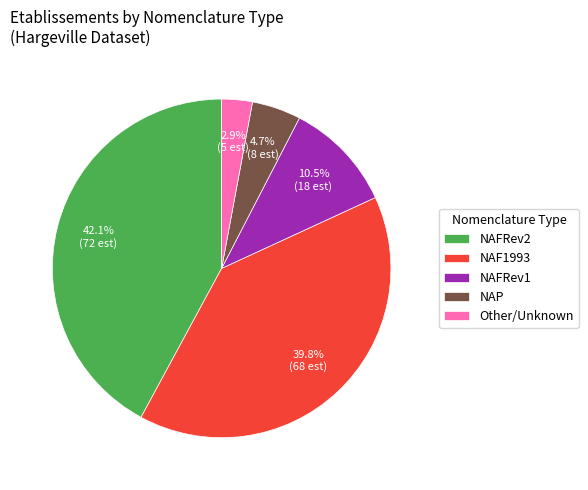

Do Other/Unknown and NAFRev1 together represent more than half of the pie?

No